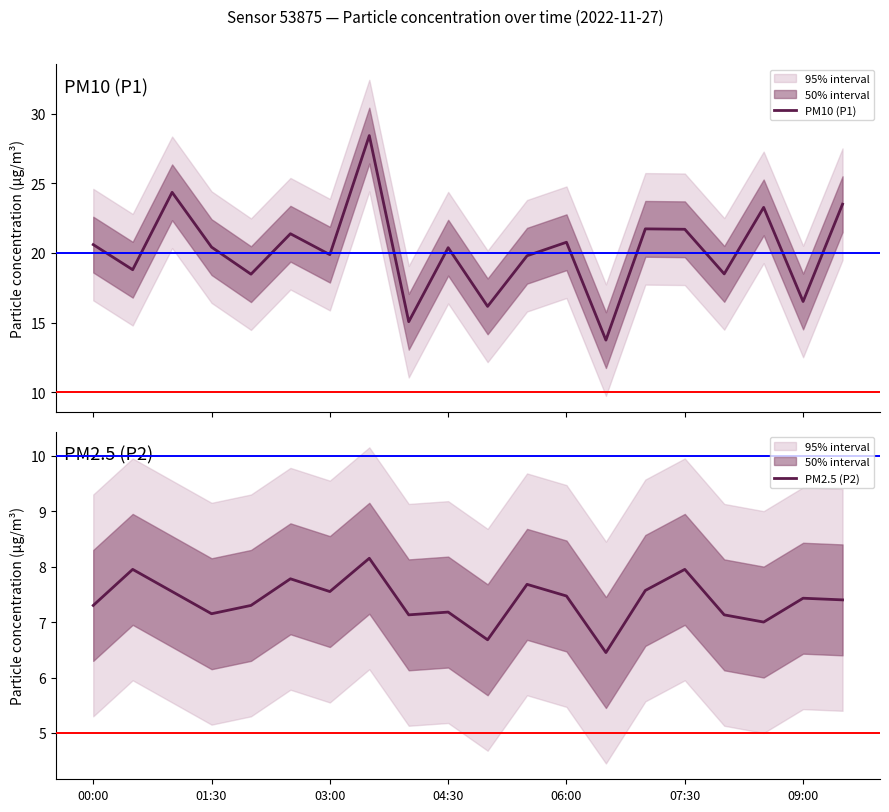

What are all the series names shown in the legend?

PM10 (P1), PM2.5 (P2)